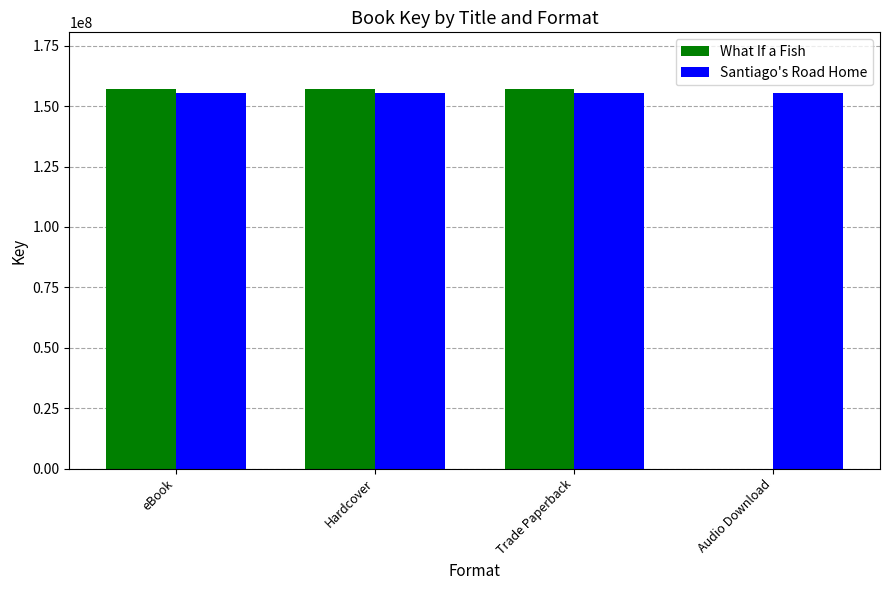

What is the approximate value of Santiago's Road Home at Hardcover?

155354714